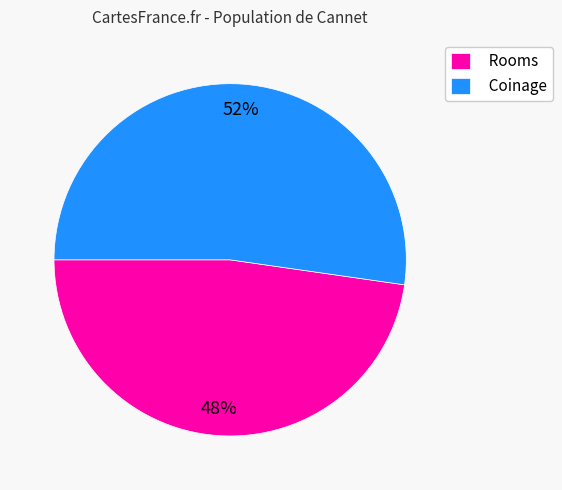

How many slices are in this pie chart?

2